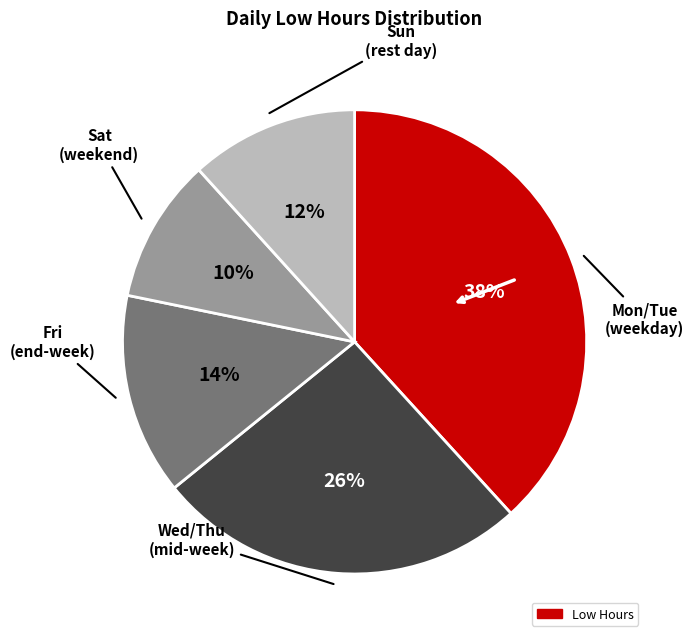

To the nearest percent, what is the difference between the largest and smallest slice percentages?

28%